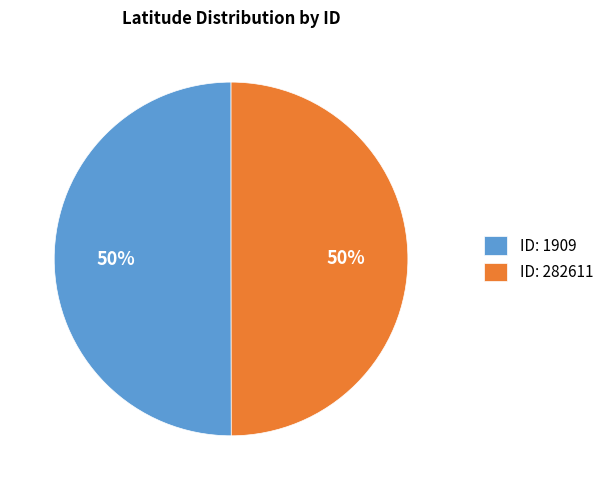

To the nearest percent, what is the combined percentage of ID: 282611 and ID: 1909?

100%